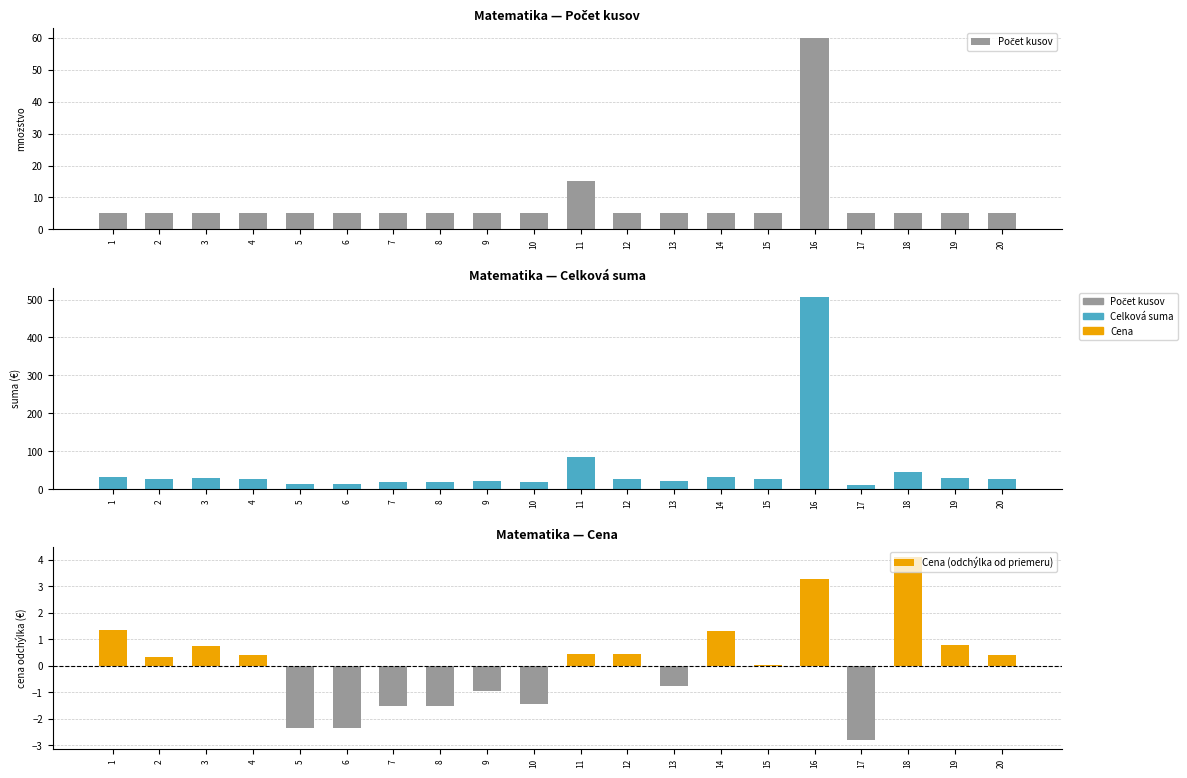

What is the value of the Cena (odchýlka od priemeru) bar at the 19th from the left?

0.8